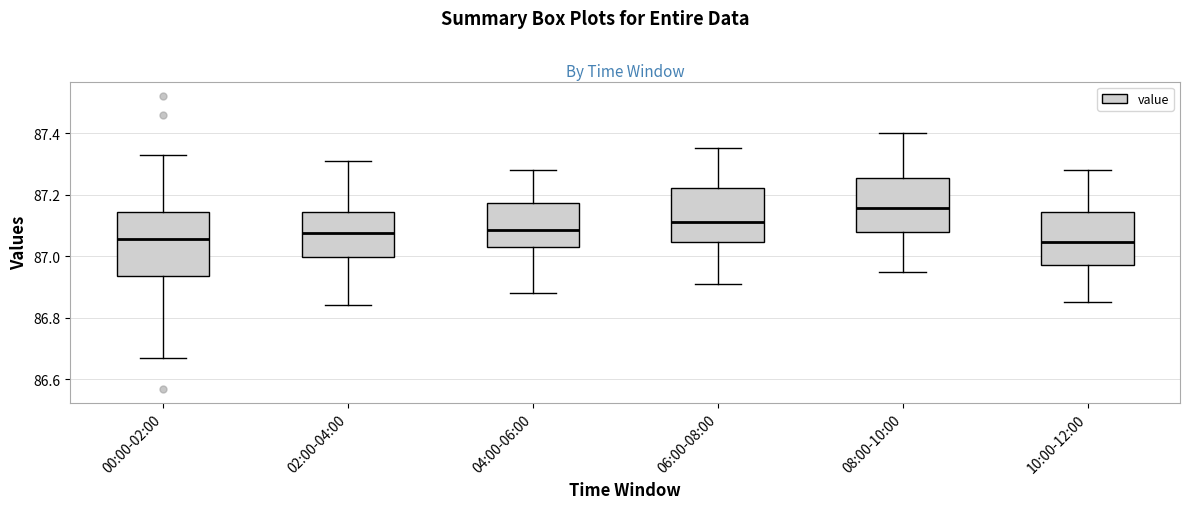

Reading left to right, read every box against the y-axis: the position of its median line, the range the box covers, and the ends of its whiskers. The values are not printed on the chart, so give them approximately, as read against the axis.

00:00-02:00: median 87.06, box 86.94 to 87.14, whiskers 86.68 to 87.34
02:00-04:00: median 87.08, box 87.00 to 87.14, whiskers 86.84 to 87.32
04:00-06:00: median 87.08, box 87.04 to 87.18, whiskers 86.88 to 87.28
06:00-08:00: median 87.12, box 87.04 to 87.22, whiskers 86.92 to 87.36
08:00-10:00: median 87.16, box 87.08 to 87.26, whiskers 86.96 to 87.40
10:00-12:00: median 87.04, box 86.98 to 87.14, whiskers 86.86 to 87.28